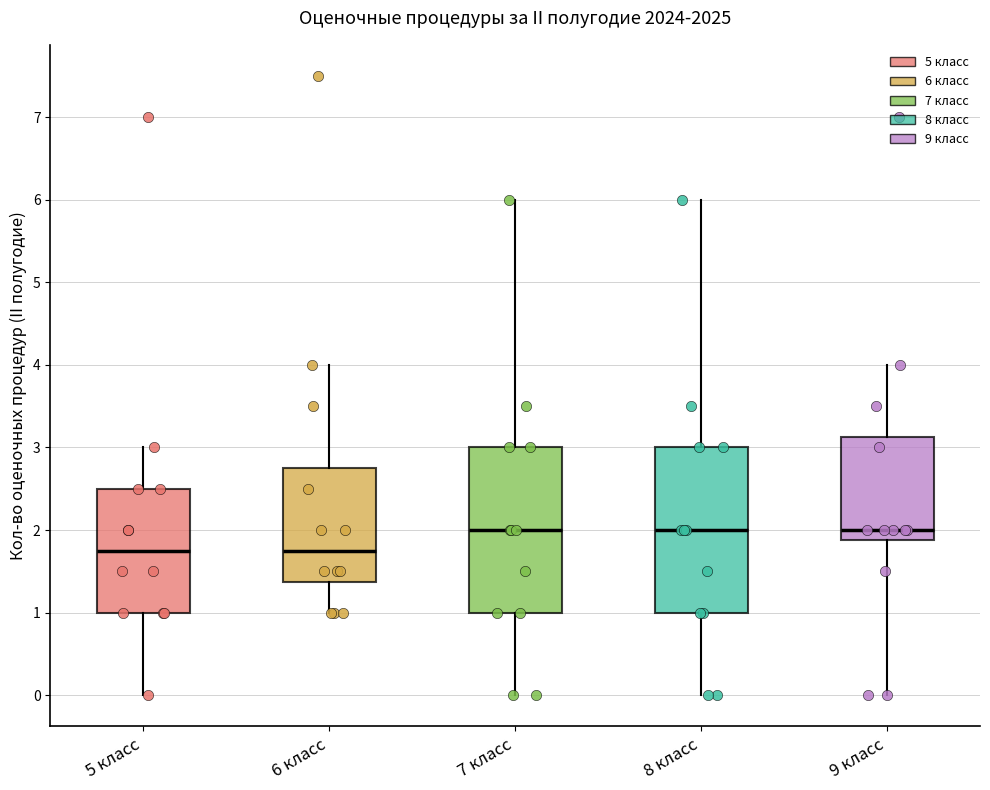

Where is the lower edge of the box for 6 класс on the y-axis? The values are not printed on the chart, so give them approximately, as read against the axis.

1.4